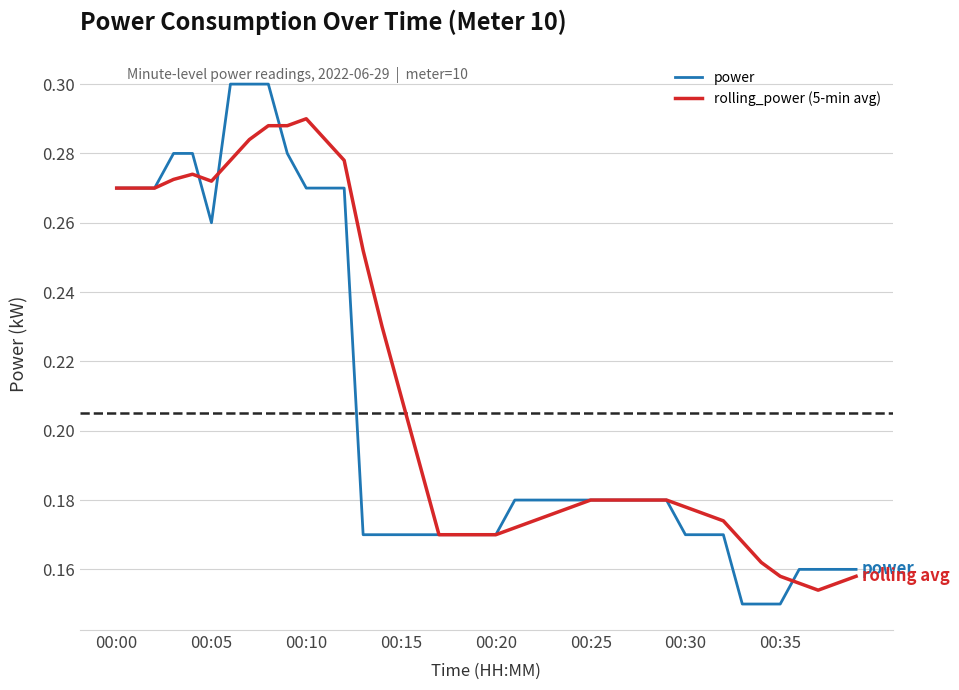

Rank the series by their maximum value, from highest to lowest.

power, rolling_power (5-min avg)